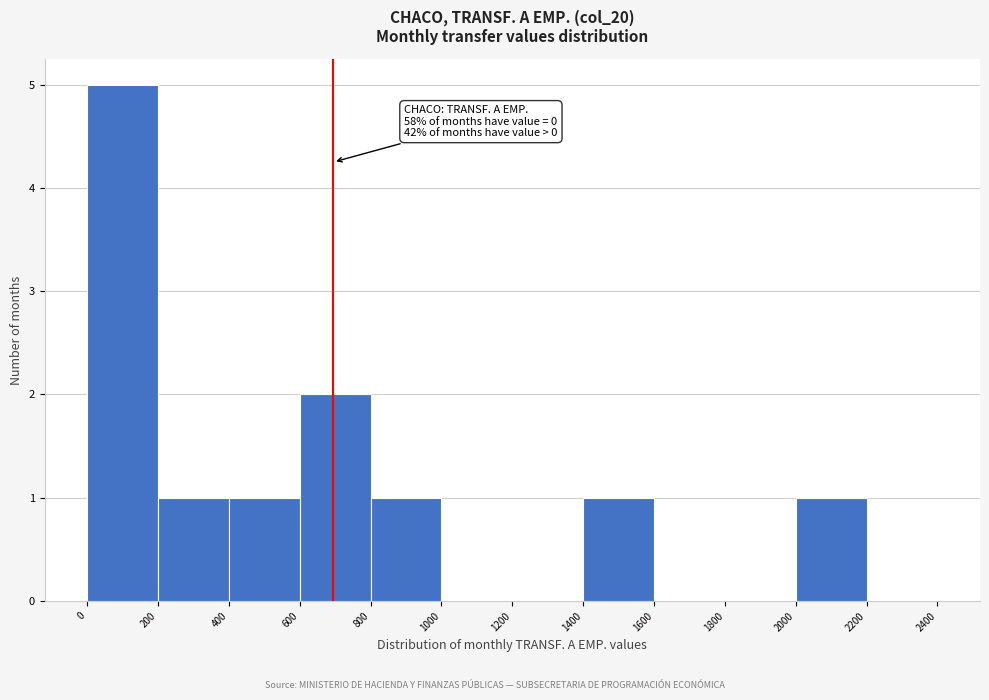

Which range on the x-axis has the tallest bar?

0 to 200